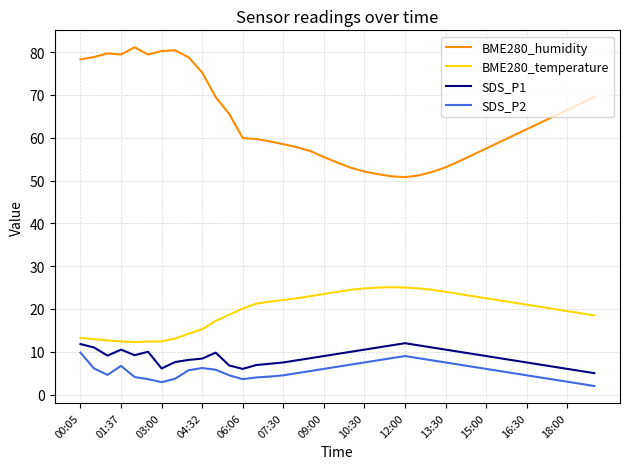

What is the minimum value for SDS_P2?

2.0